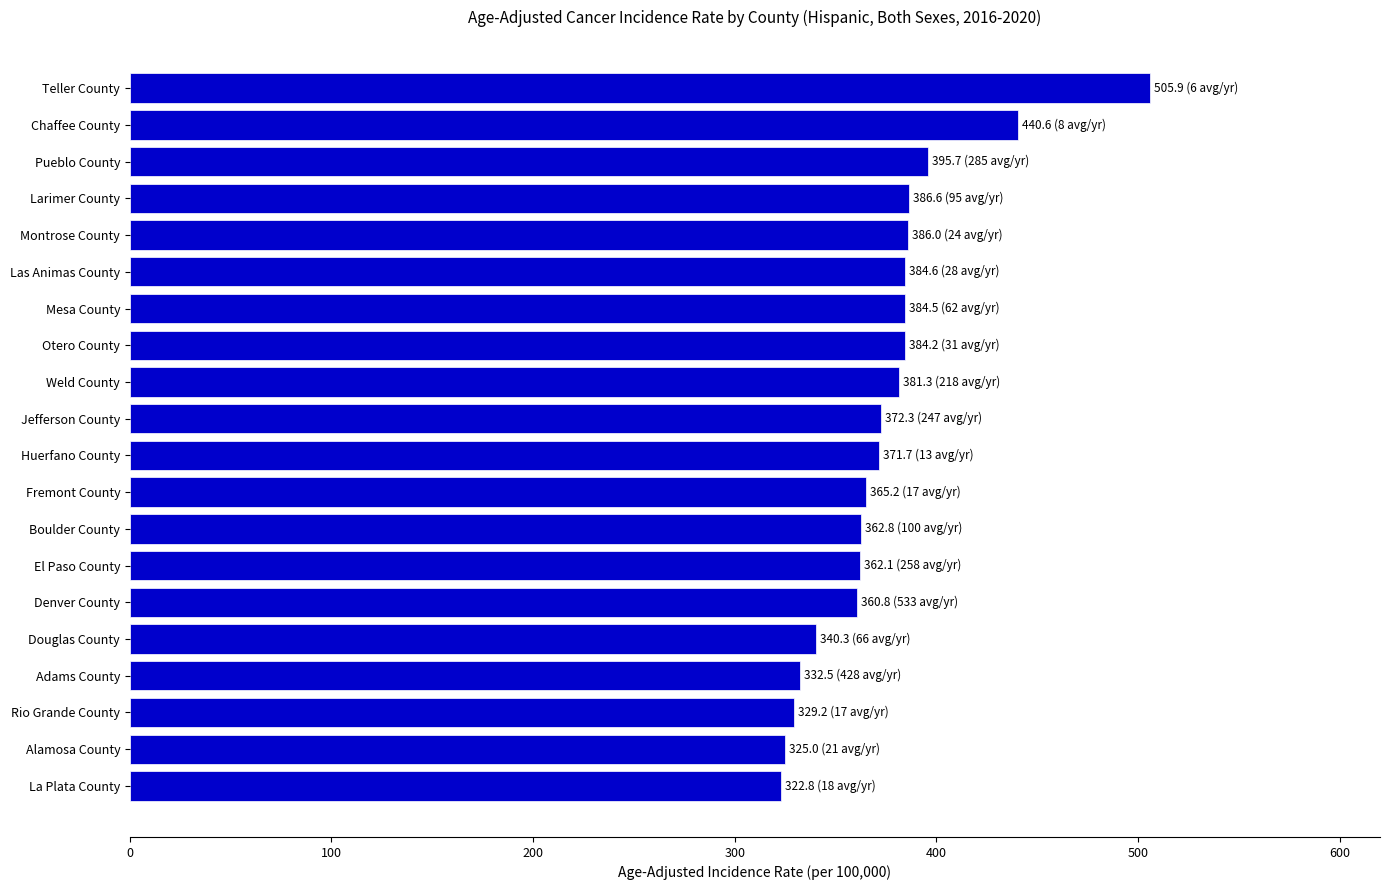

What is the label of the 3rd bar from the bottom?

Rio Grande County